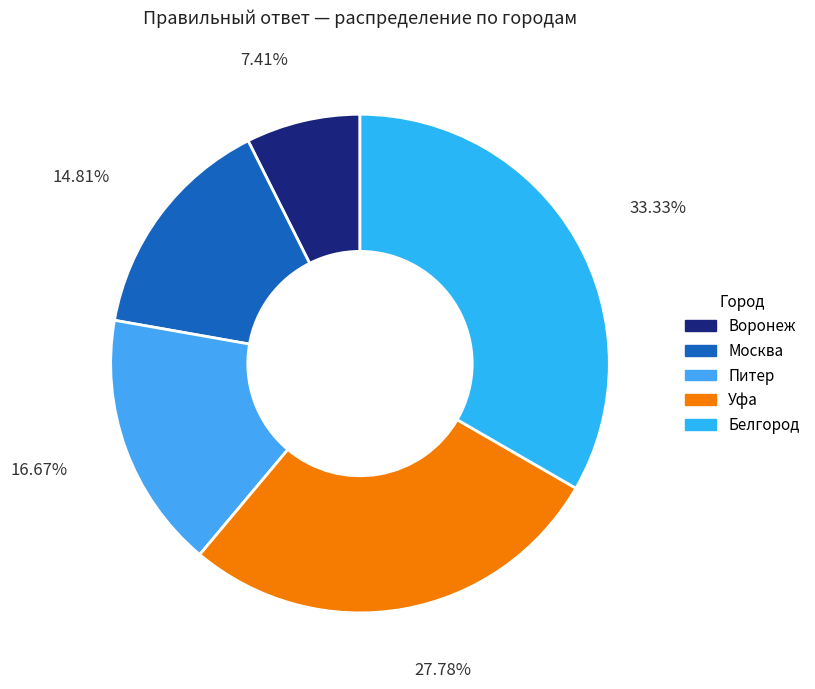

Is it true that Воронеж is 1% of the pie?

False